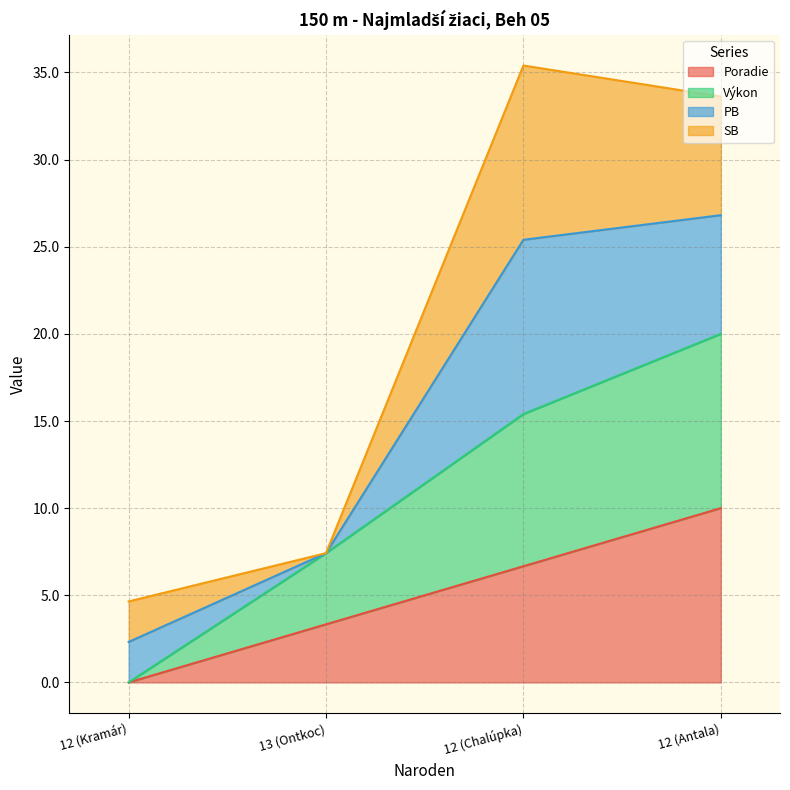

How many data points in Poradie are less than 6?

2